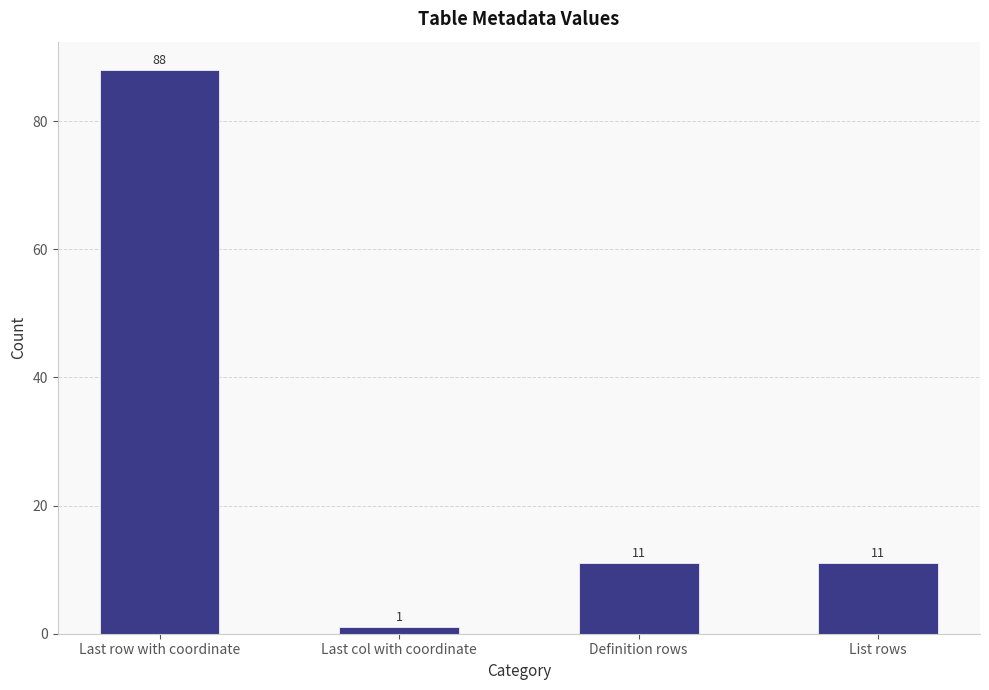

The chart shows a value of 151 at Last row with coordinate. True or false?

False